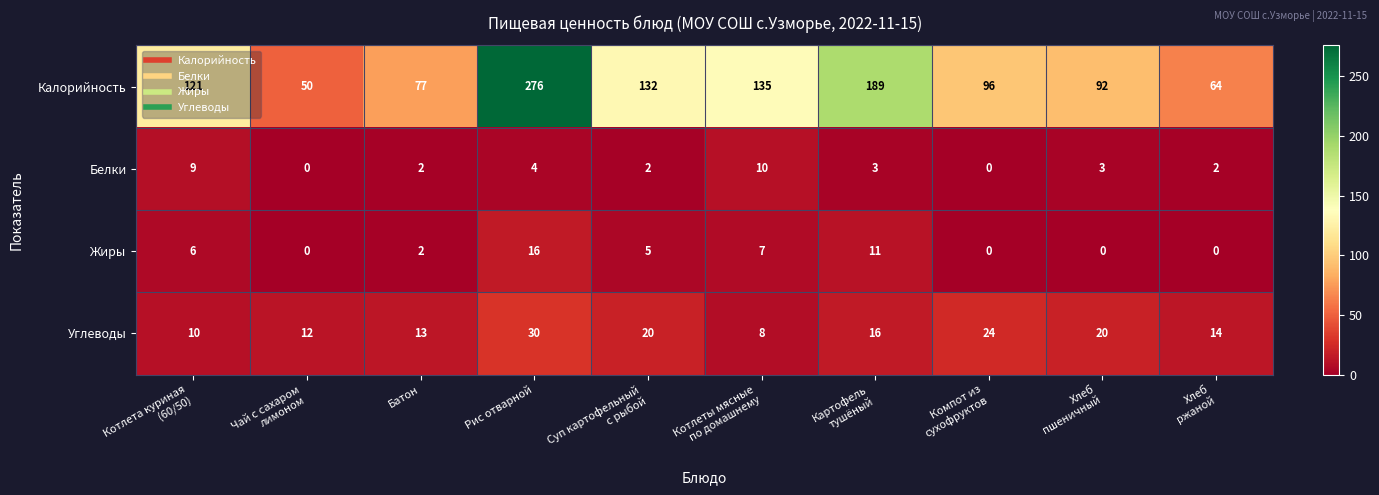

At which category is the sum across all series the highest?

Рис отварной